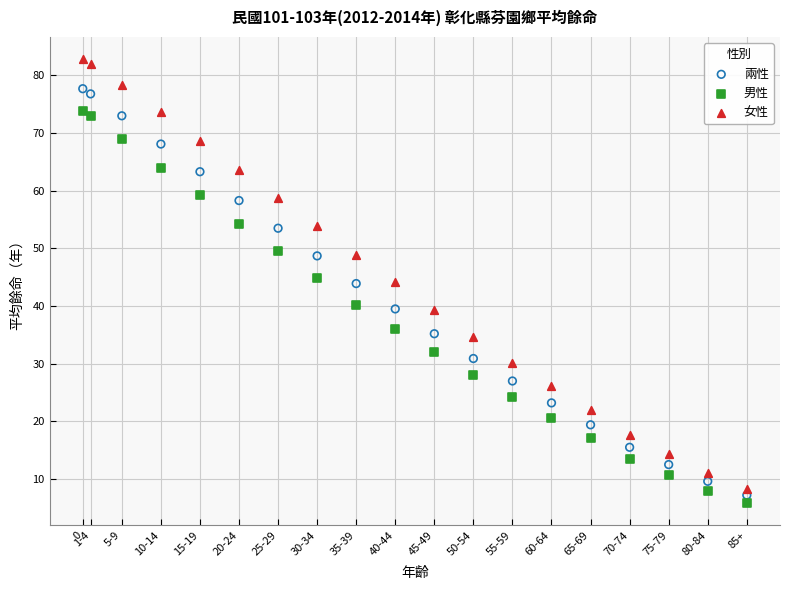

Which series contains the lowest Y value?

男性